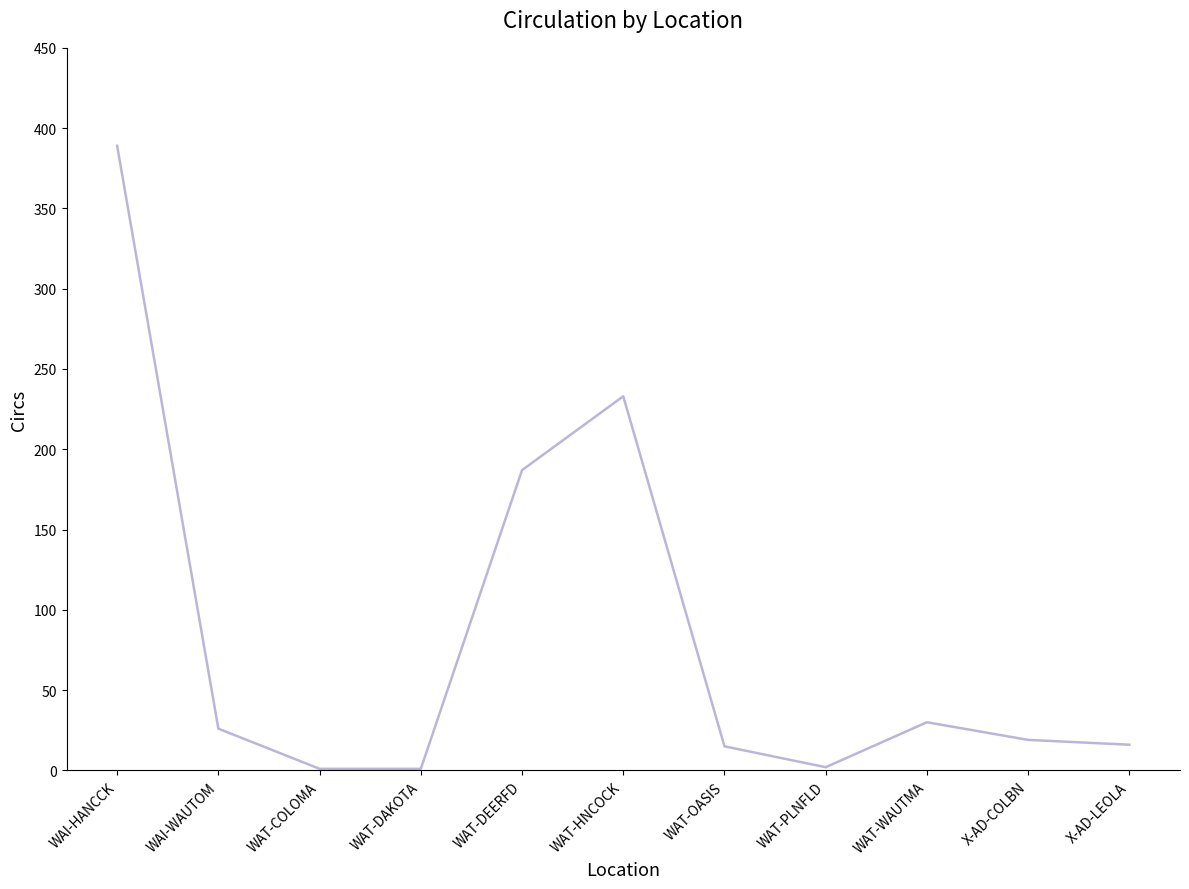

Which has a higher value, WAT-DEERFD or WAI-HANCCK?

WAI-HANCCK